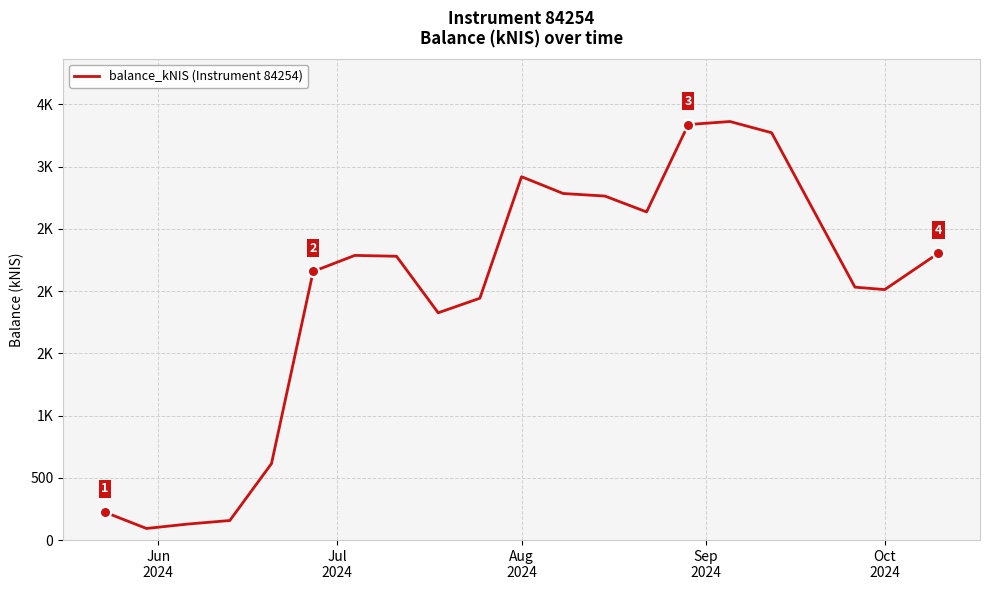

Is this an area chart (filled region under the line)?

No